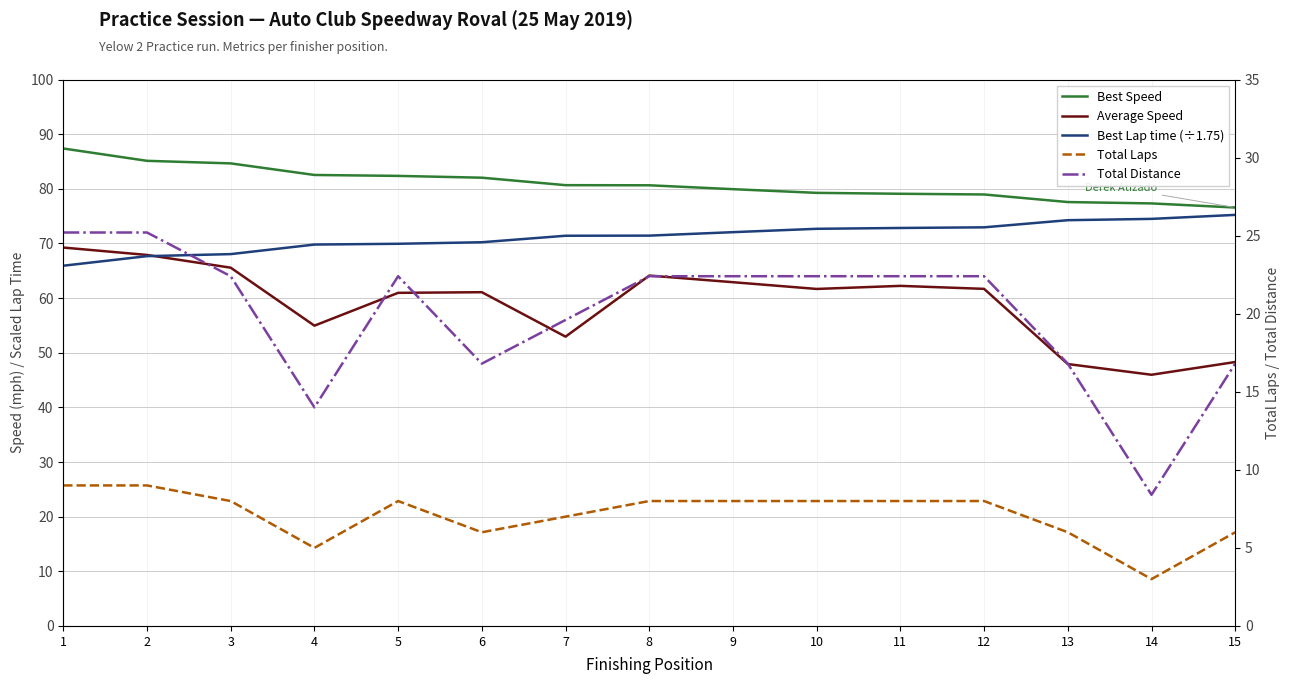

What is the sum of the Best Lap time (÷1.75) values at 6 and 10?

142.9